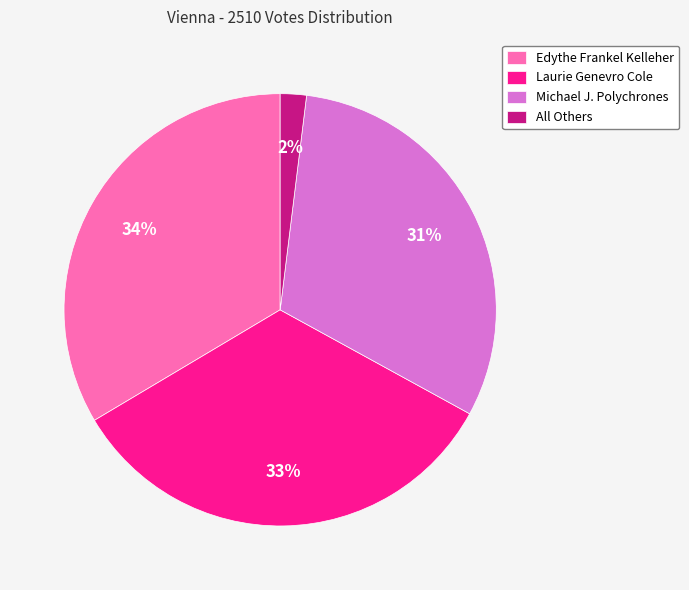

Is it true that Edythe Frankel Kelleher is 40% of the pie?

False